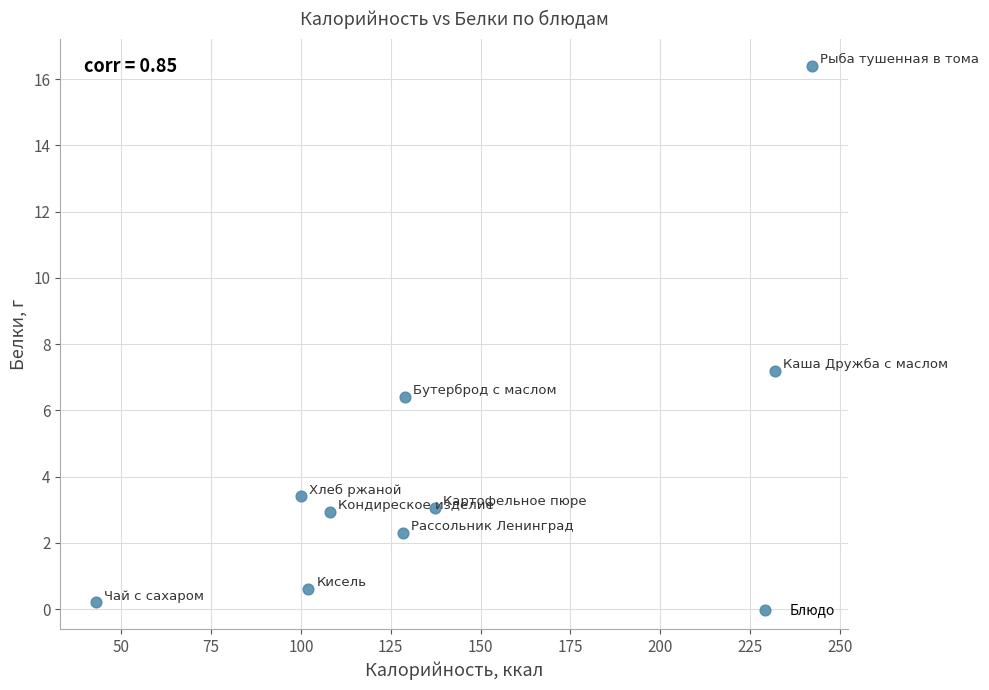

What is the range of Y values (max minus min)?

16.2